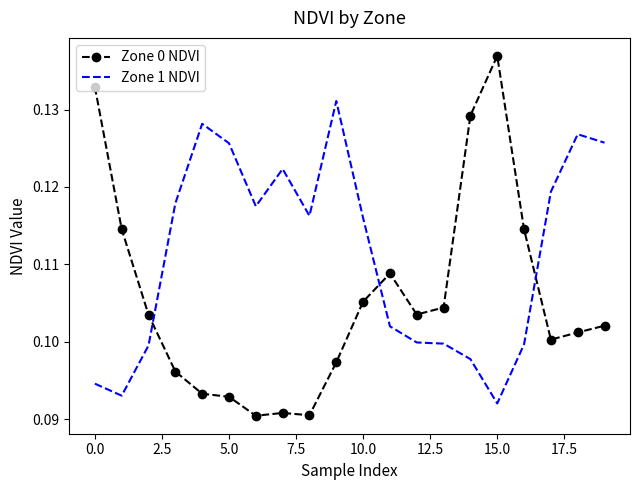

How many intersections are there between Zone 1 NDVI and Zone 0 NDVI?

3